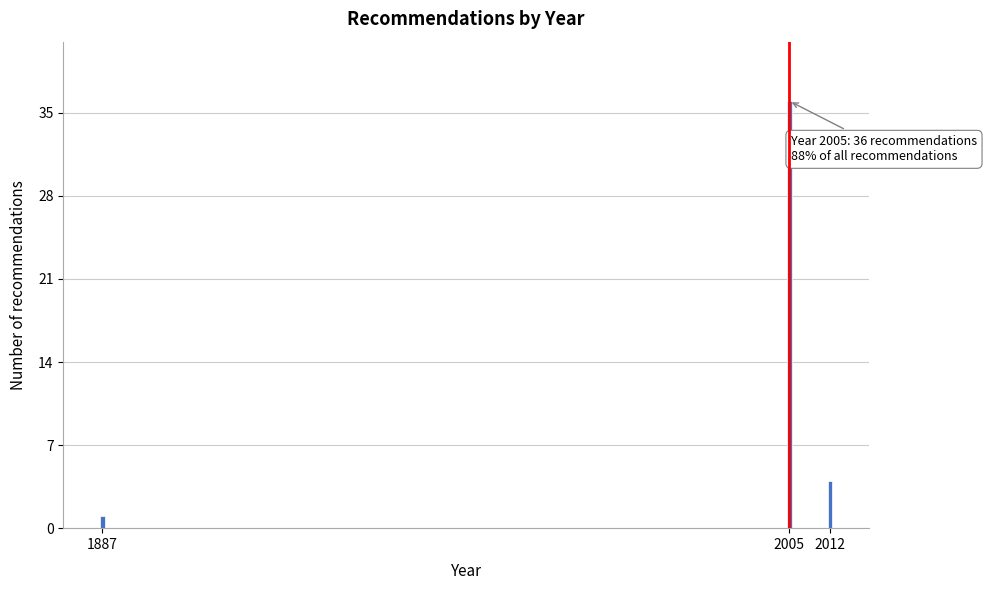

Reading left to right, transcribe all the data shown in this chart.

1887=1	2005=36	2012=4